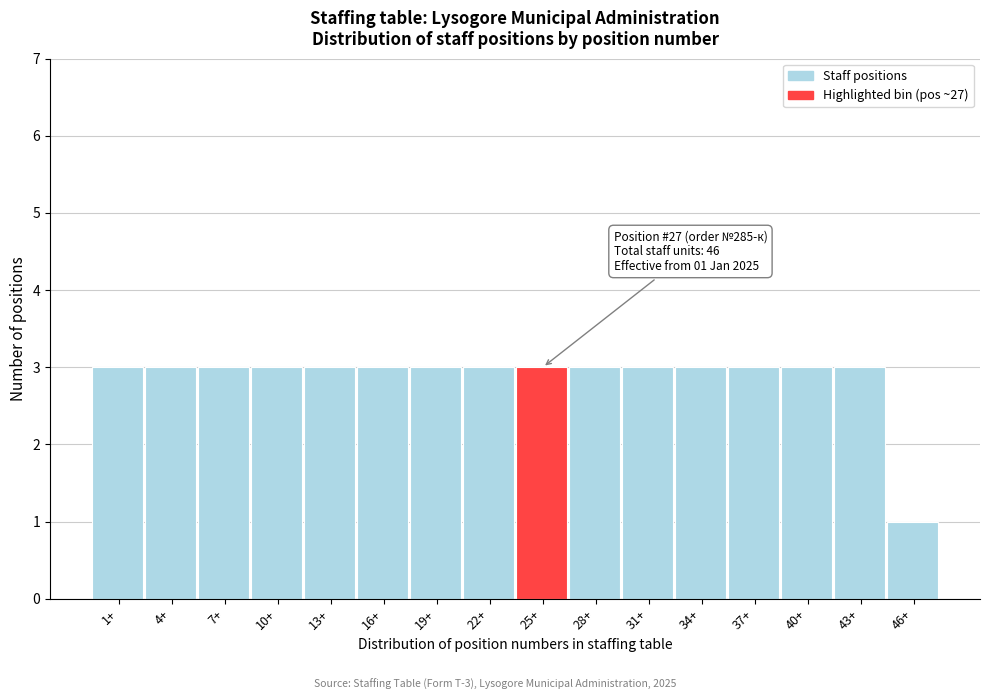

Reading left to right, transcribe all the data shown in this chart.

3	3	3	3	3	3	3	3	3	3	3	3	3	3	3	1